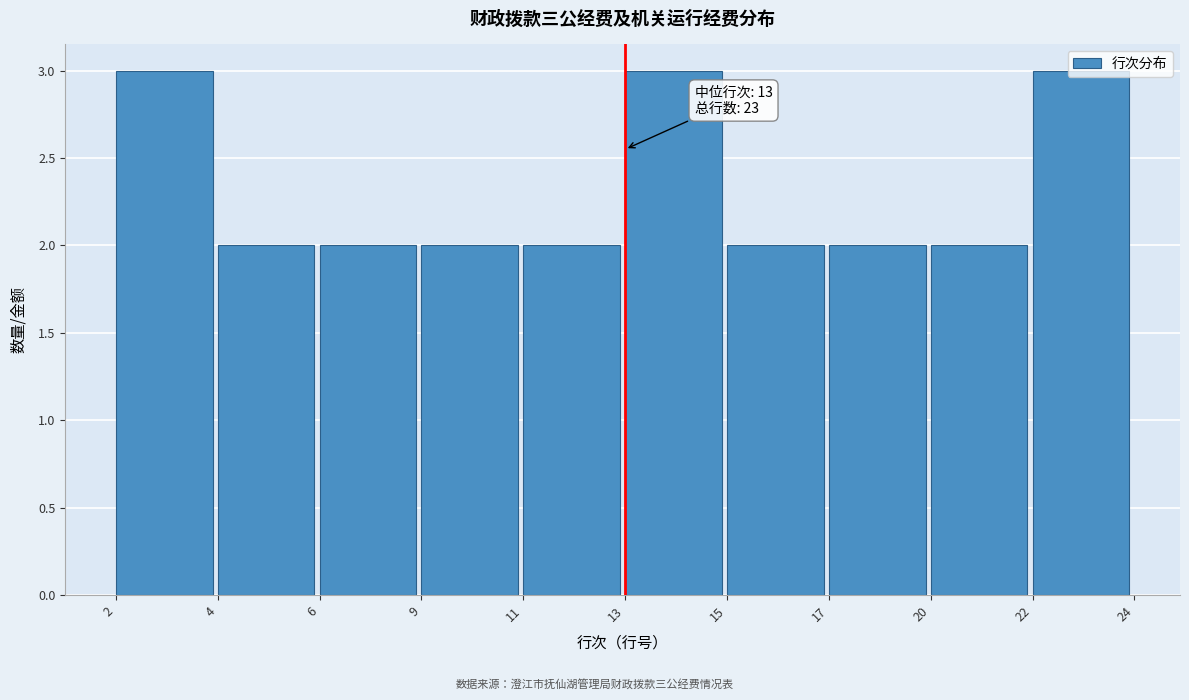

The chart shows a value of 3 at 20. True or false?

False